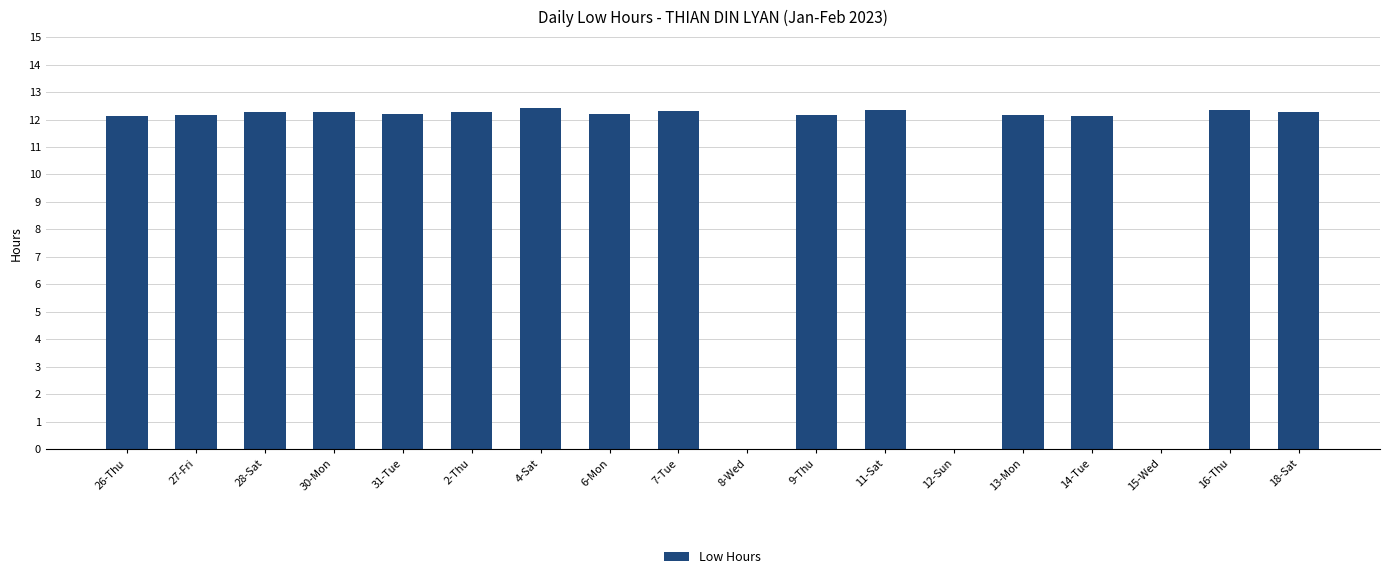

How many values exceed 12?

15